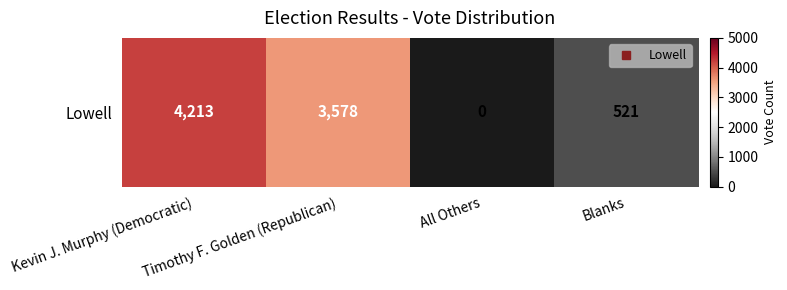

What is the difference between the maximum and second lowest values?

3692